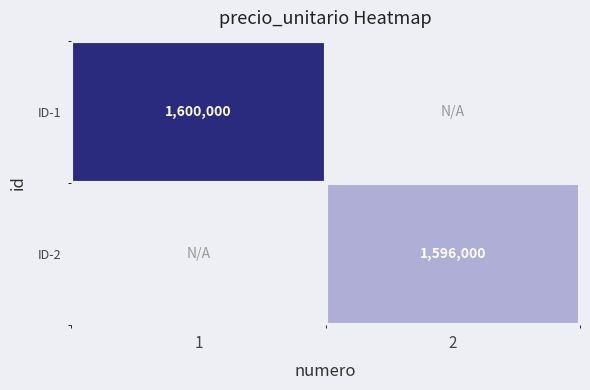

Which label corresponds to the smallest value in the chart?

2